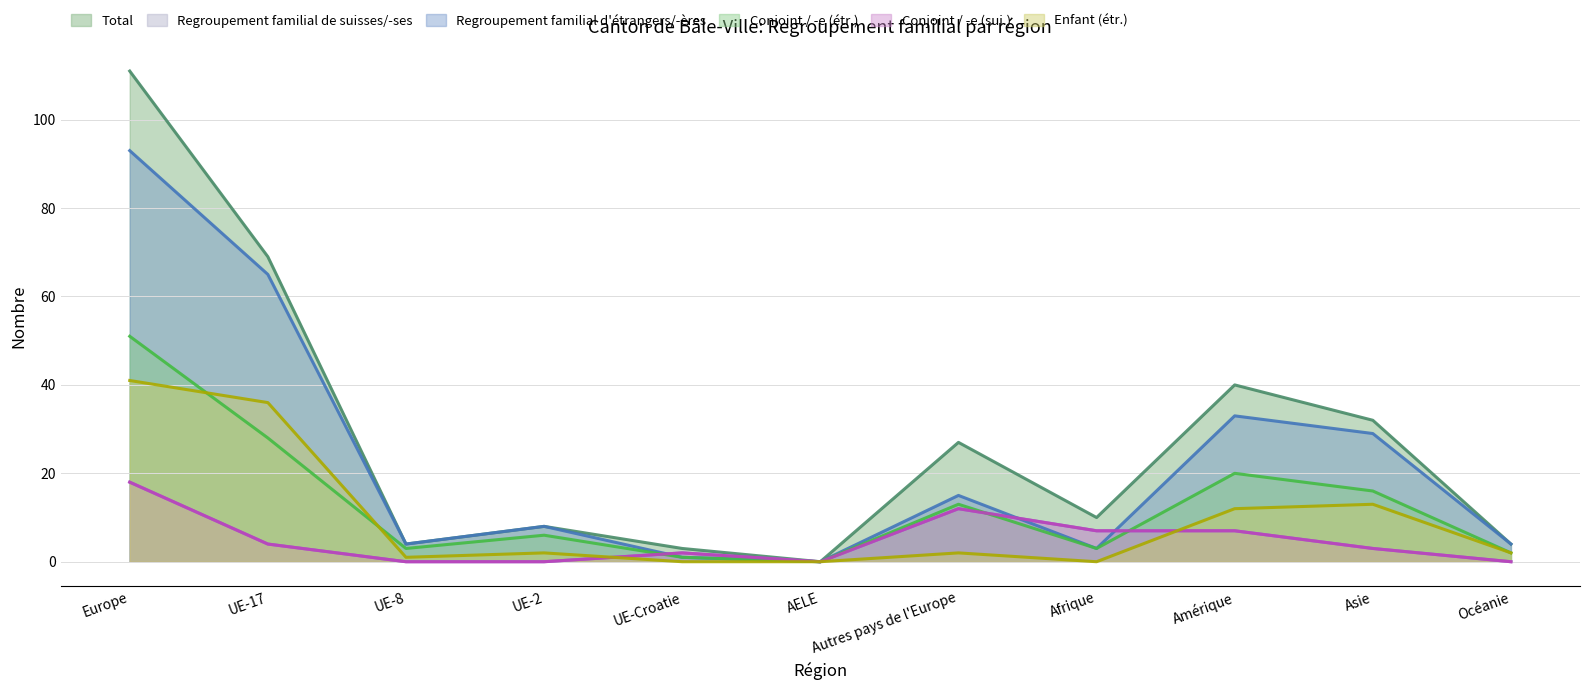

What are all the series names shown in the legend?

Total, Regroupement familial de suisses/-ses, Regroupement familial d'étrangers/-ères, Conjoint / -e (étr.), Conjoint / -e (sui.), Enfant (étr.)